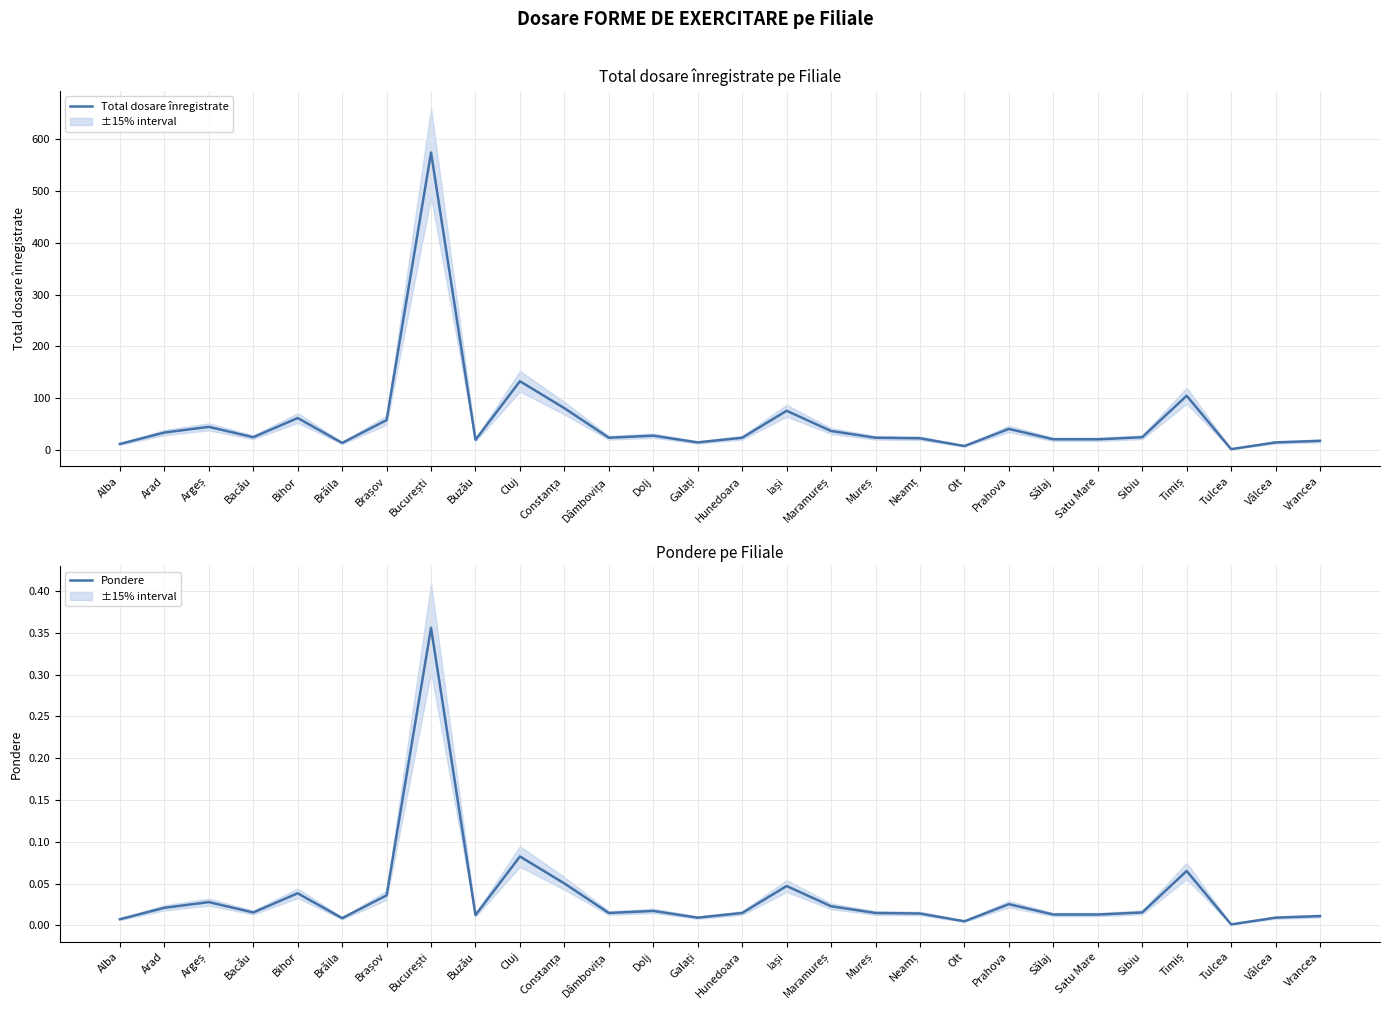

Between Arad and Olt, which series saw the biggest shift?

Total dosare înregistrate